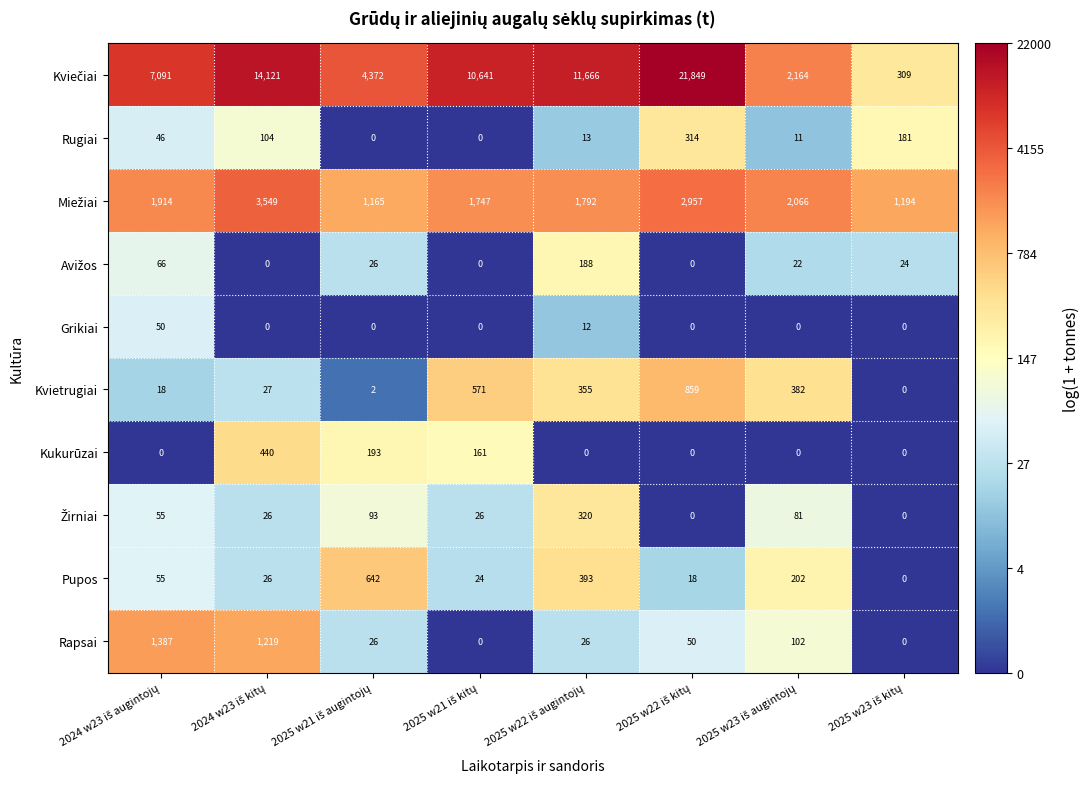

At how many categories does at least one series exceed 3358?

6